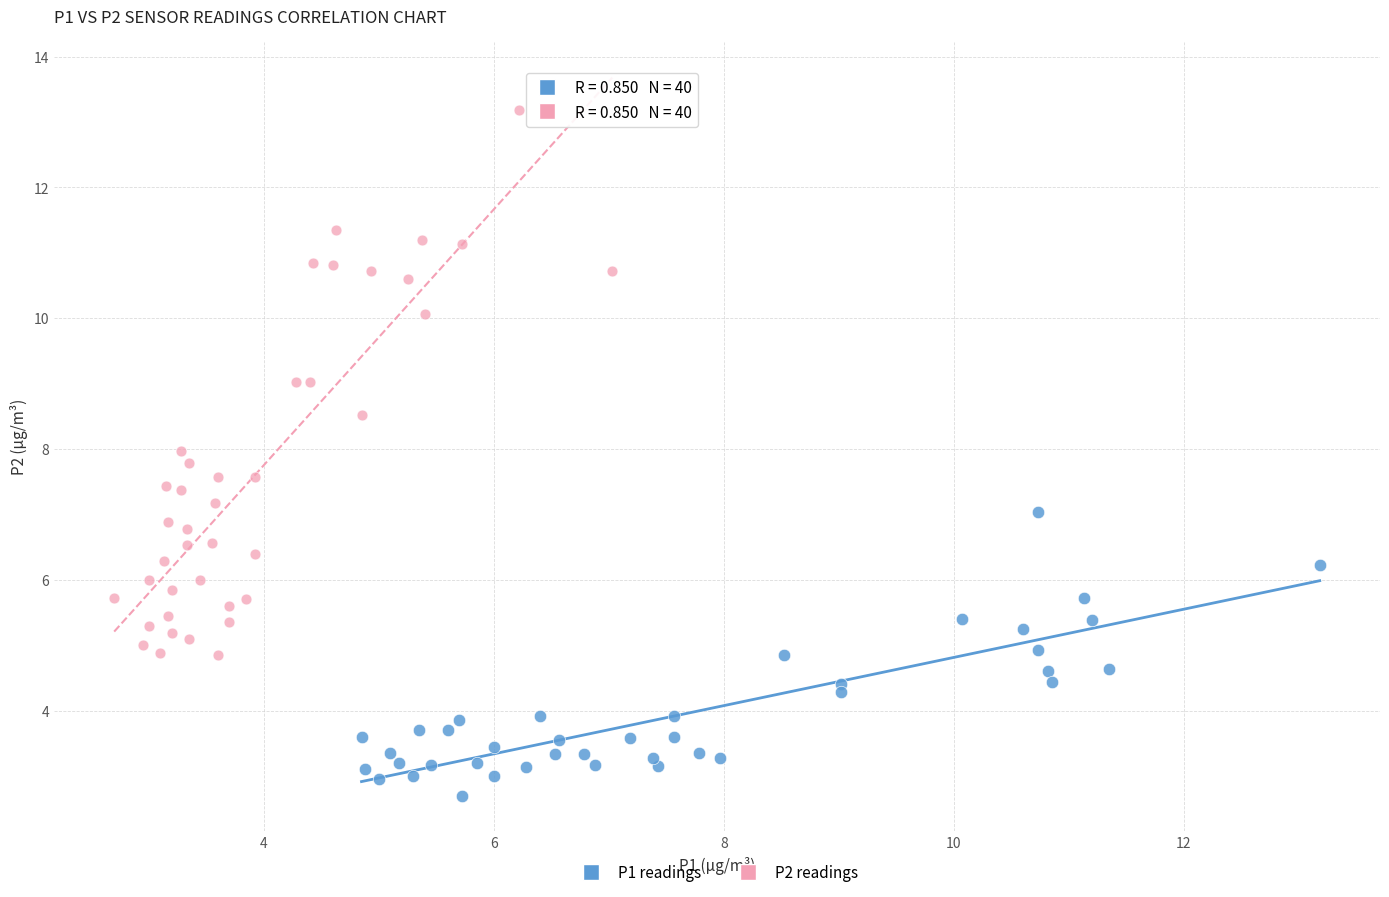

Which series has the widest spread of Y values?

P2 readings